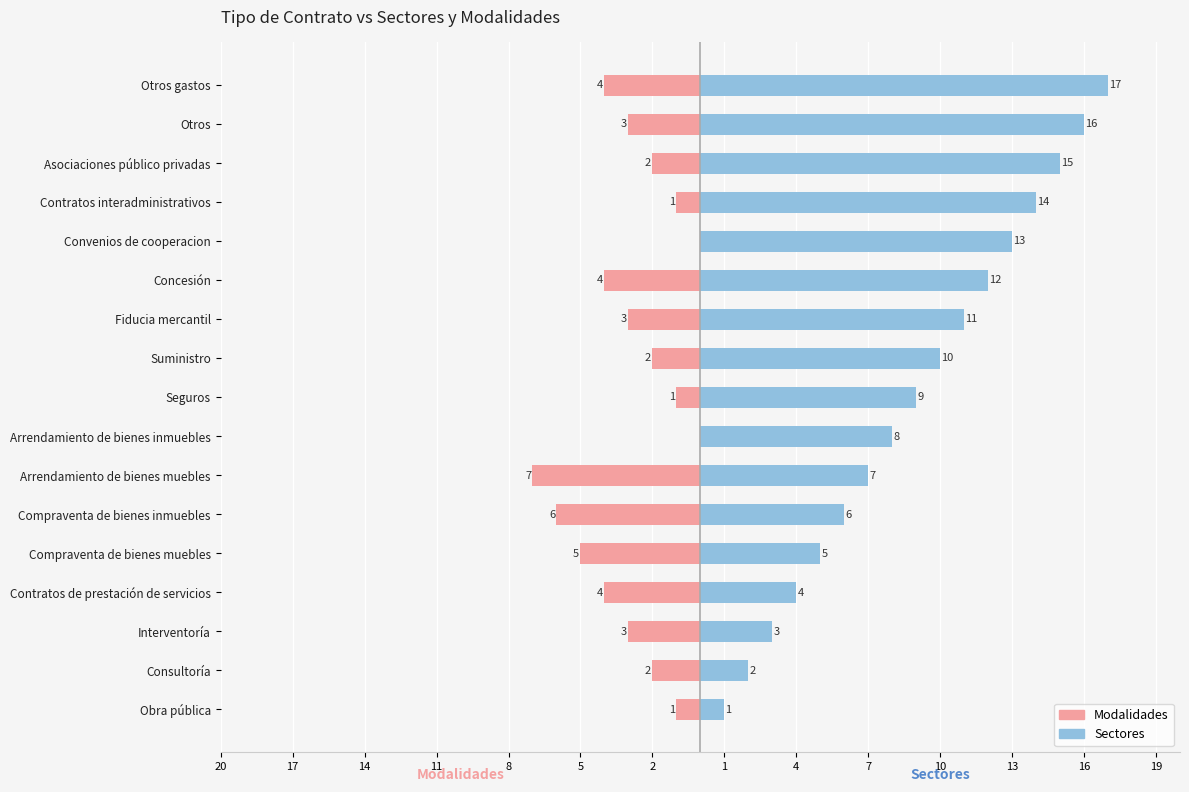

The value of Modalidades at Obra pública is 0. True or false?

False